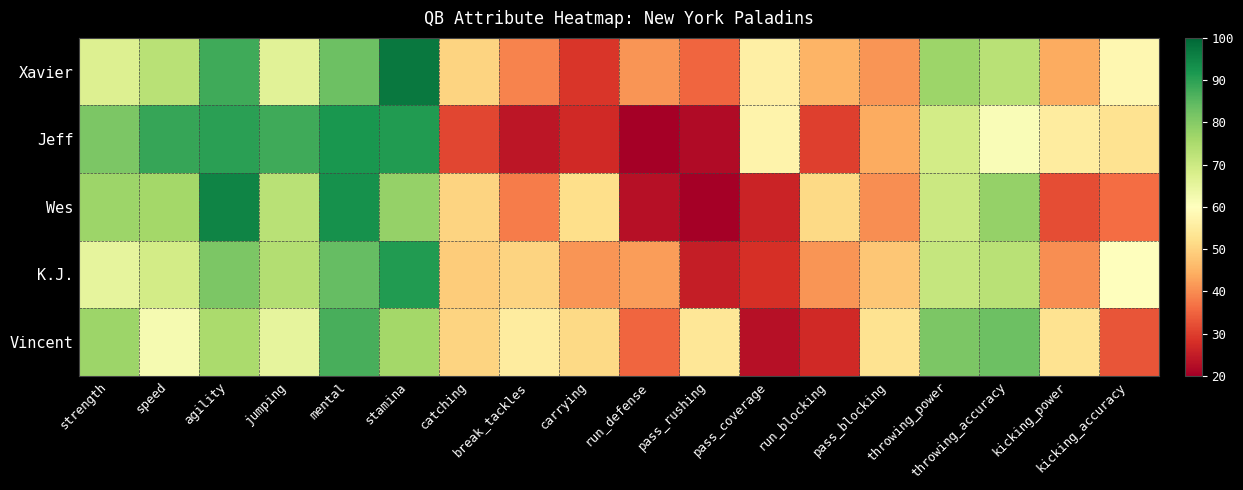

Reading right to left, transcribe all the data shown in this chart.

Xavier: kicking_accuracy=58	kicking_power=44	throwing_accuracy=73	throwing_power=77	pass_blocking=41	run_blocking=45	pass_coverage=56	pass_rushing=35	run_defense=41	carrying=29	break_tackles=39	catching=50	stamina=97	mental=83	jumping=66	agility=88	speed=73	strength=67
Jeff: kicking_accuracy=53	kicking_power=55	throwing_accuracy=61	throwing_power=69	pass_blocking=44	run_blocking=30	pass_coverage=57	pass_rushing=22	run_defense=20	carrying=27	break_tackles=24	catching=31	stamina=91	mental=92	jumping=88	agility=90	speed=89	strength=81
Wes: kicking_accuracy=36	kicking_power=32	throwing_accuracy=78	throwing_power=70	pass_blocking=40	run_blocking=51	pass_coverage=26	pass_rushing=20	run_defense=23	carrying=52	break_tackles=38	catching=50	stamina=78	mental=93	jumping=73	agility=95	speed=76	strength=77
K.J.: kicking_accuracy=60	kicking_power=40	throwing_accuracy=73	throwing_power=71	pass_blocking=48	run_blocking=41	pass_coverage=28	pass_rushing=25	run_defense=42	carrying=41	break_tackles=50	catching=49	stamina=91	mental=84	jumping=74	agility=81	speed=69	strength=65
Vincent: kicking_accuracy=33	kicking_power=53	throwing_accuracy=83	throwing_power=81	pass_blocking=53	run_blocking=27	pass_coverage=23	pass_rushing=54	run_defense=35	carrying=51	break_tackles=55	catching=50	stamina=76	mental=87	jumping=65	agility=75	speed=62	strength=77